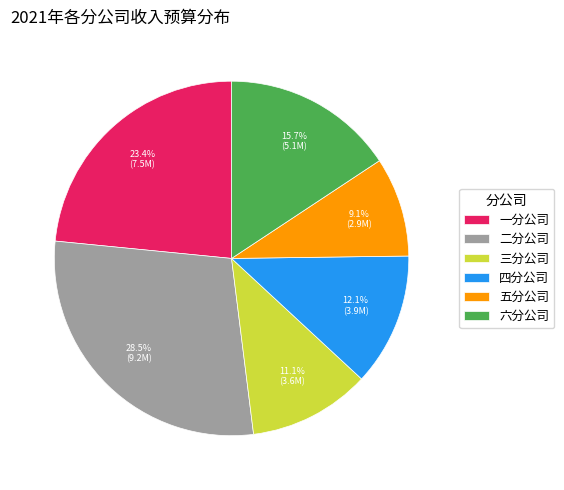

The 一分公司 slice represents 18% of the pie. True or false?

False